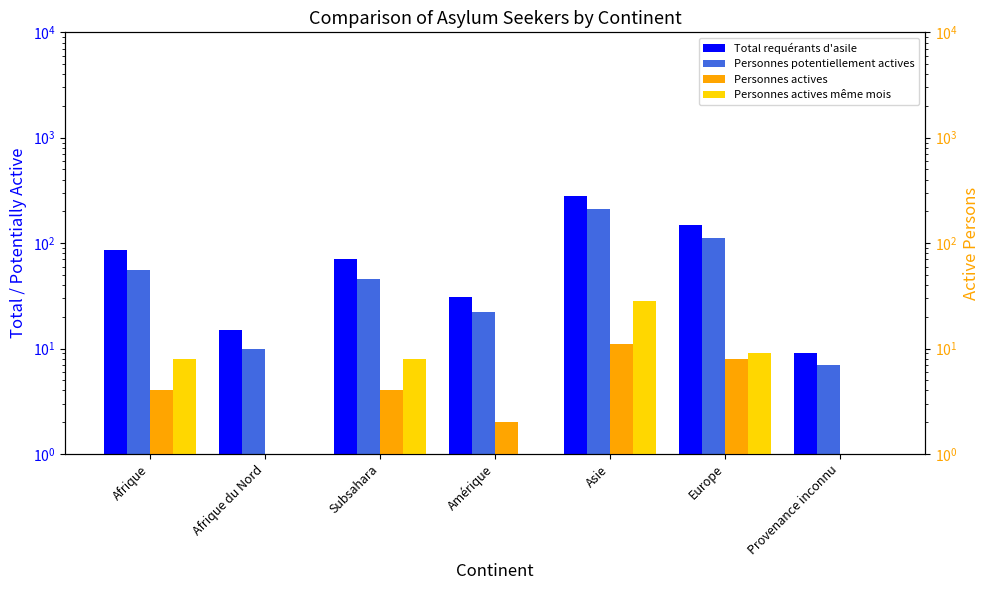

How many data points in Personnes actives même mois are above 8?

2